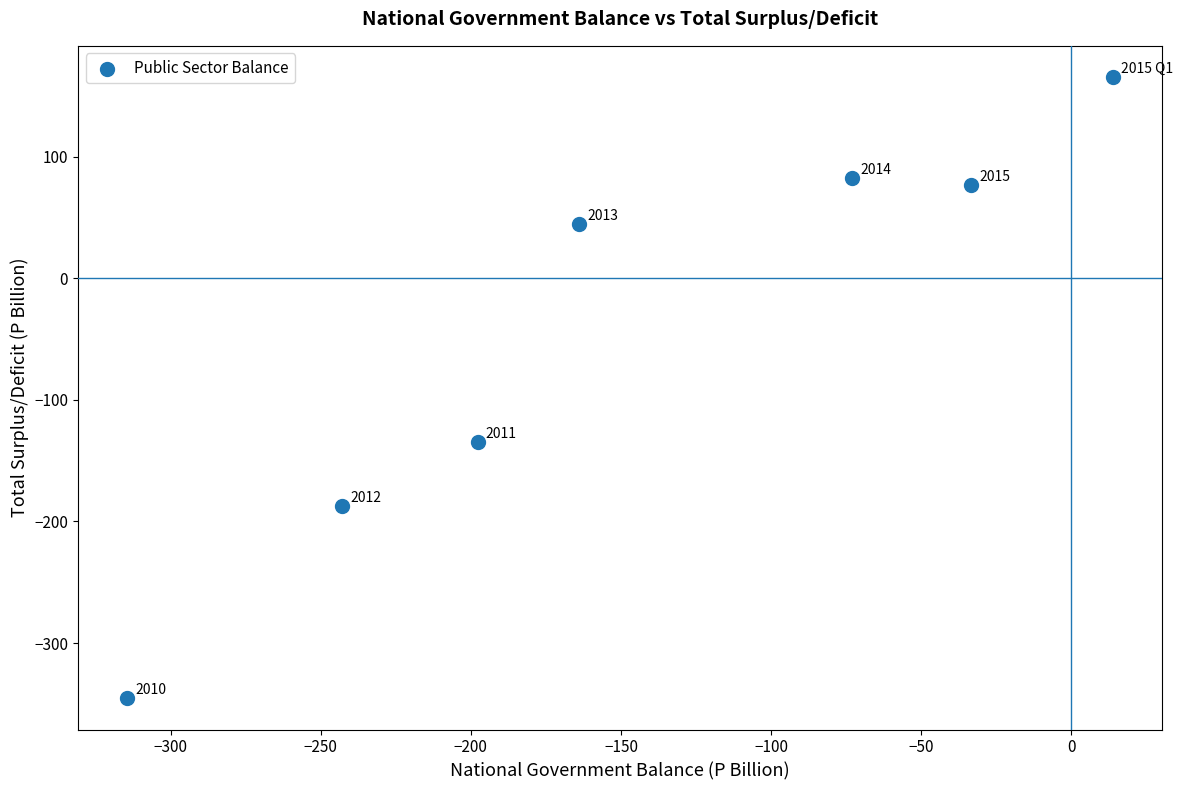

What Y value in the scatter plot is closest to -90?

-134.8